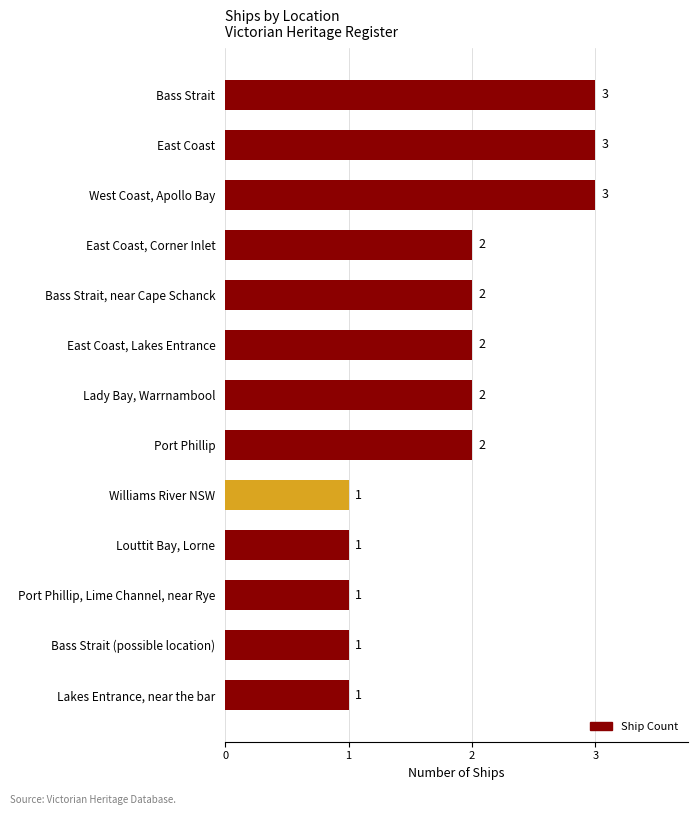

What is the sum of all values?

24